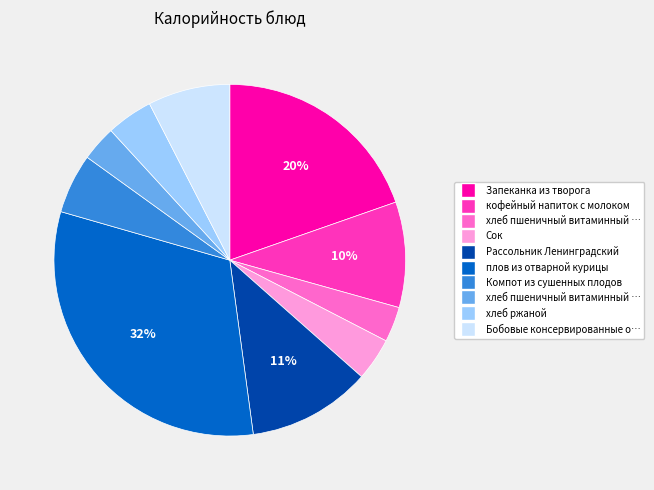

Is there any slice that represents more than half of the pie?

No